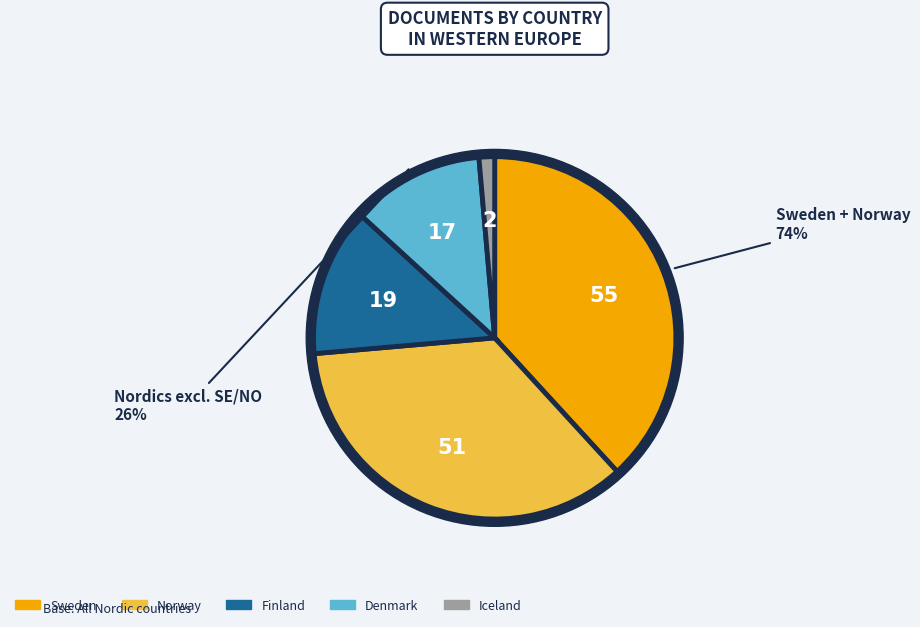

Between Sweden and Iceland, which is larger?

Sweden